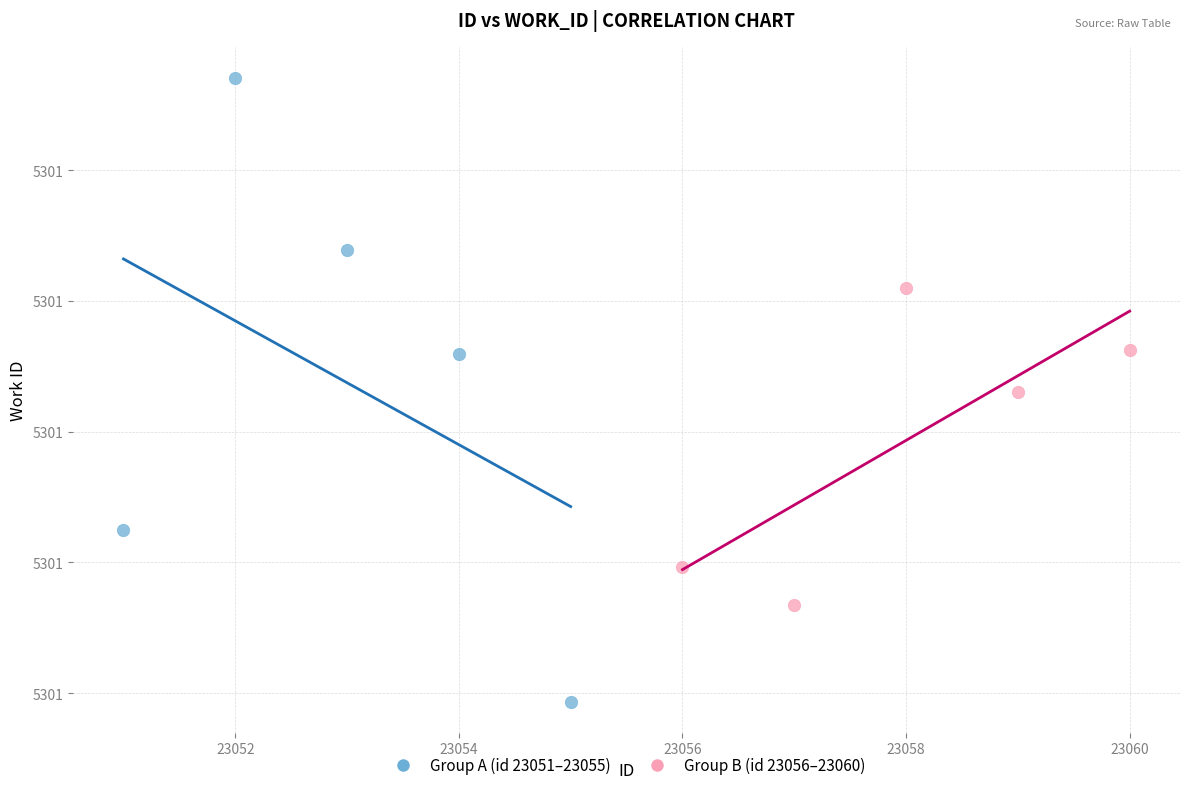

What are all the series names shown in the legend?

Group A (id 23051–23055), Group B (id 23056–23060)